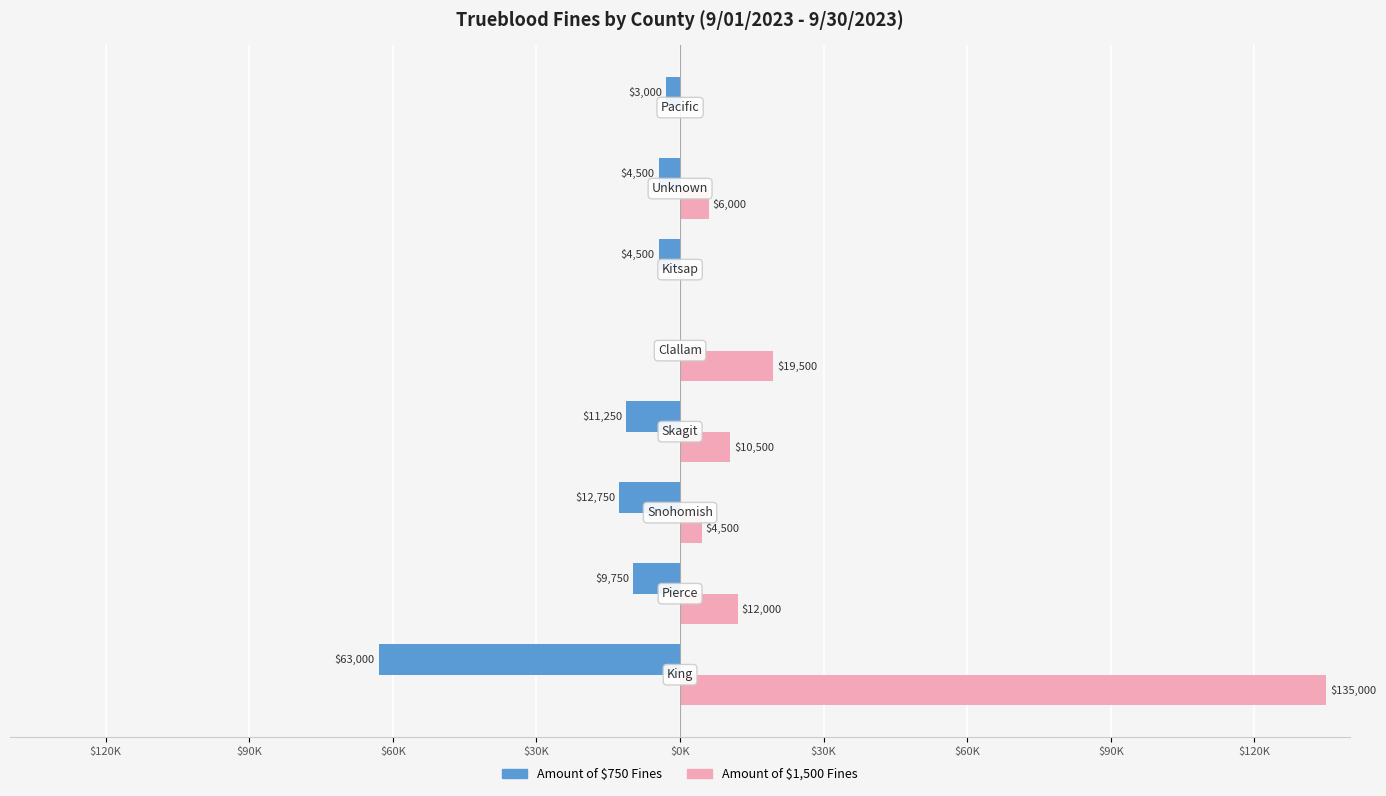

Are the bars horizontal?

Yes